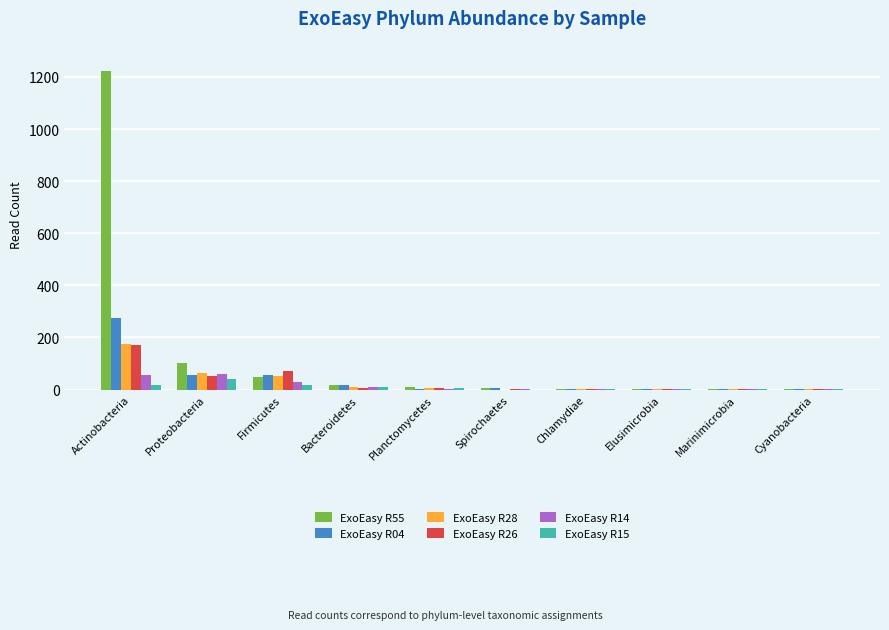

At which category is the sum across all series the highest?

Actinobacteria